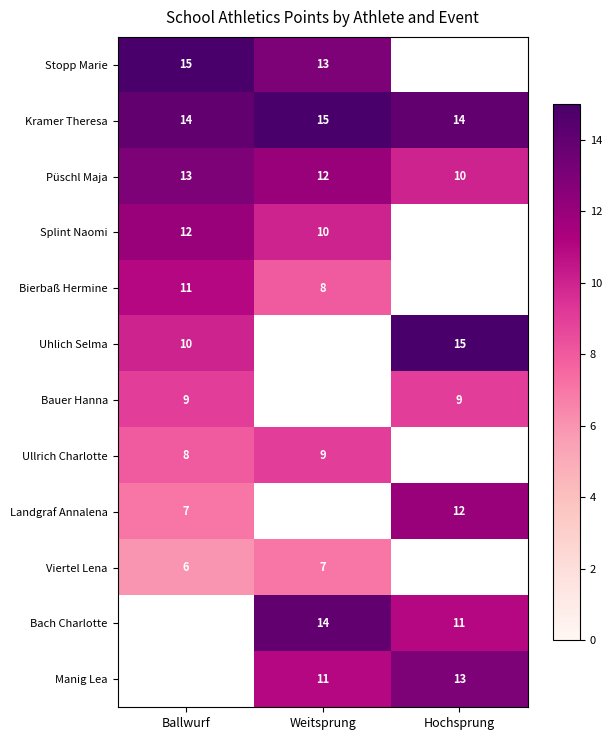

Which category has the highest value across all series?

Ballwurf